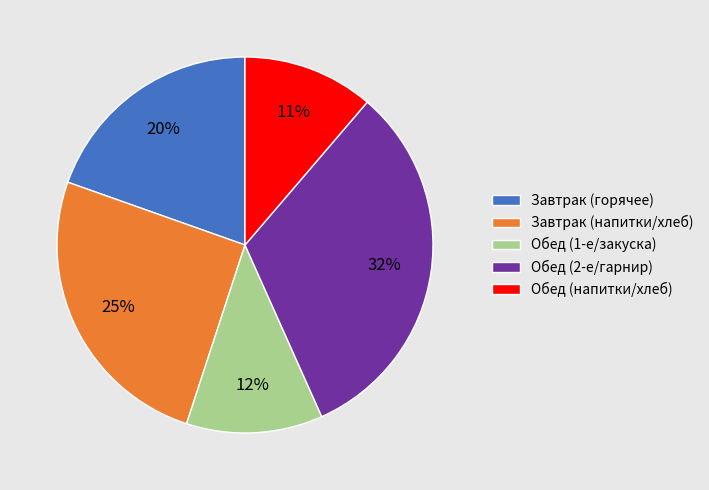

Which slice is the largest?

Обед (2-е/гарнир)